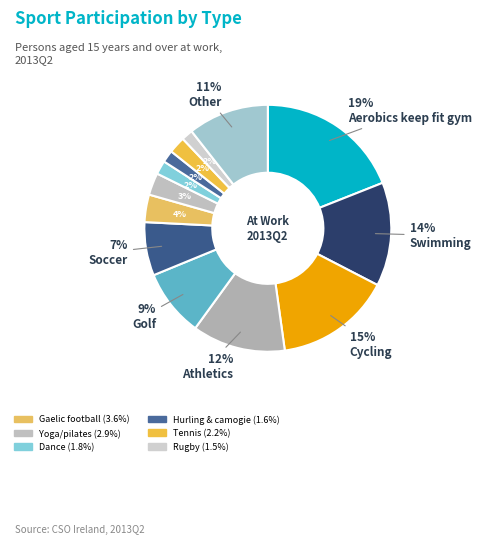

How many slices are in this pie chart?

13